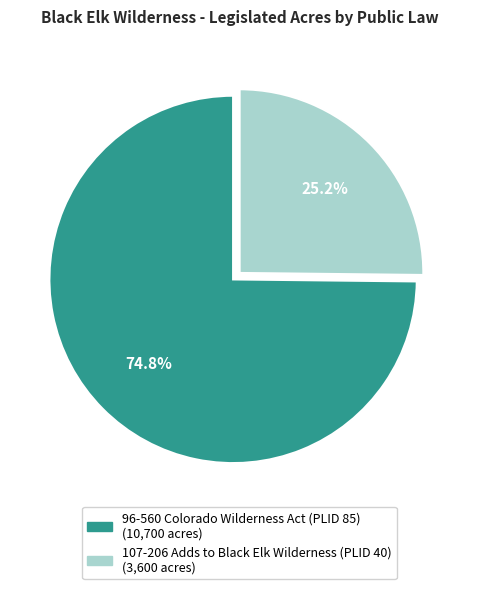

Is there any slice that represents more than half of the pie?

Yes